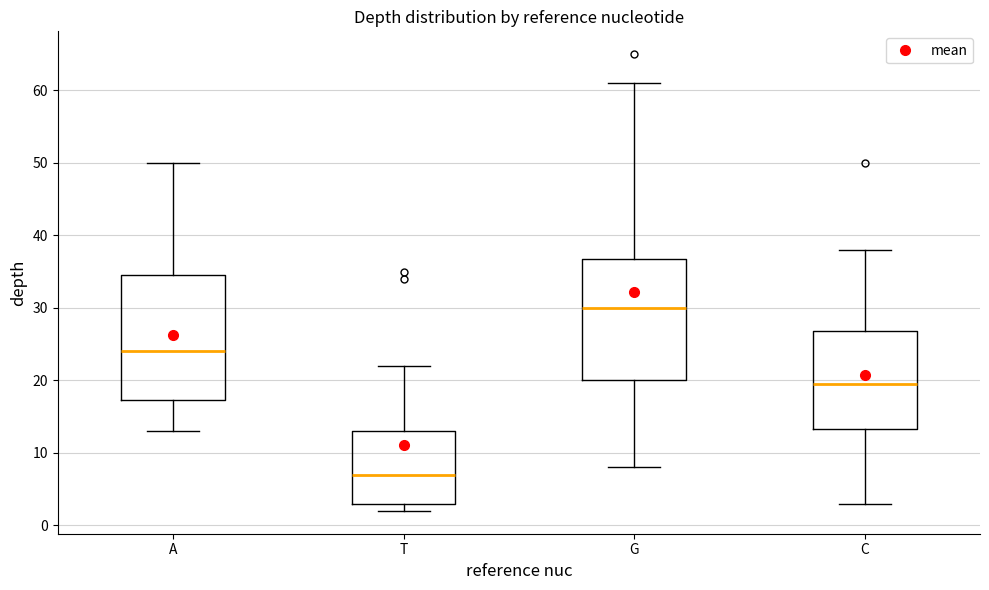

Which box's median line is the highest?

G